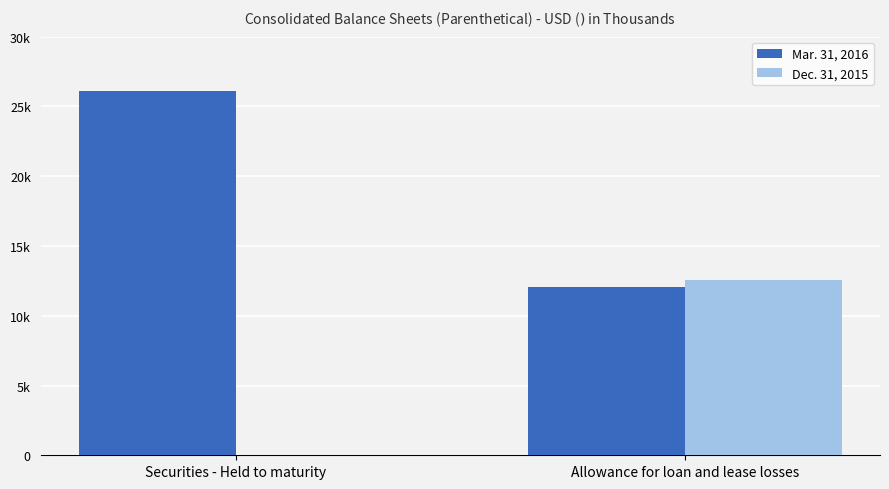

Reading right to left, list all the values displayed in this chart.

Mar. 31, 2016: 12093	26133
Dec. 31, 2015: 12567	0